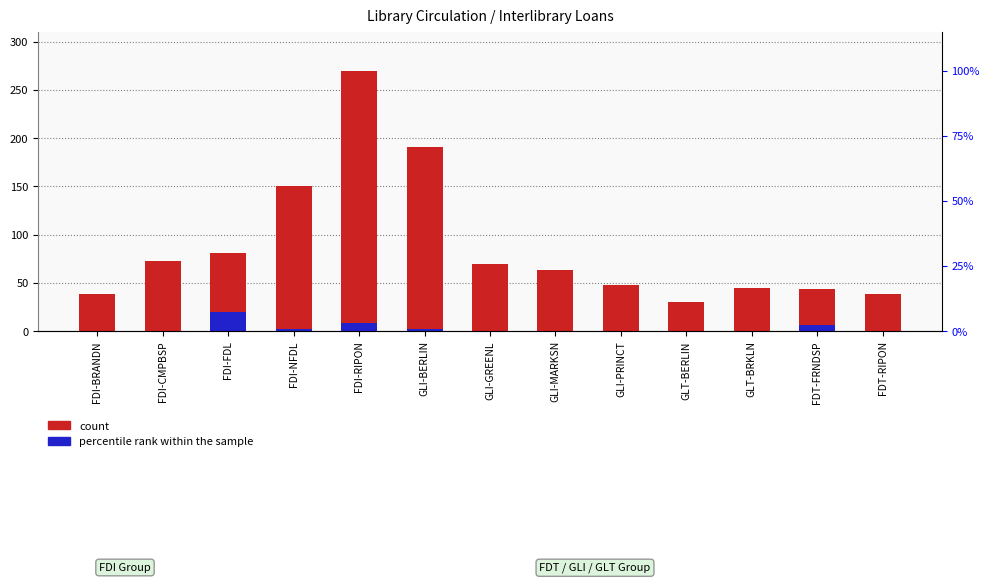

At which label does TOTAL (count) reach its minimum?

GLT-BERLIN